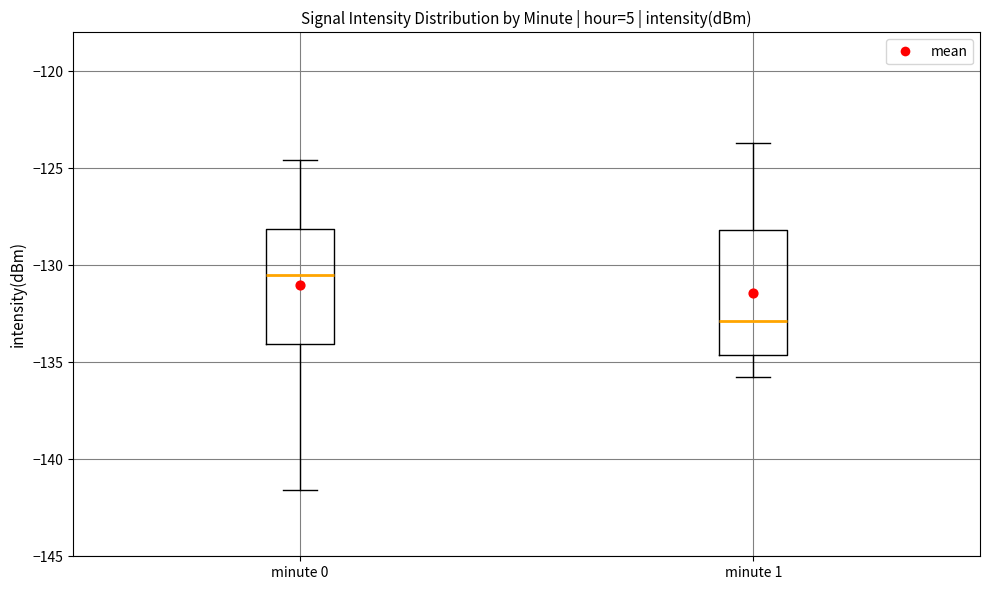

Comparing the boxes themselves (not the whiskers), which one is the tallest?

minute 1